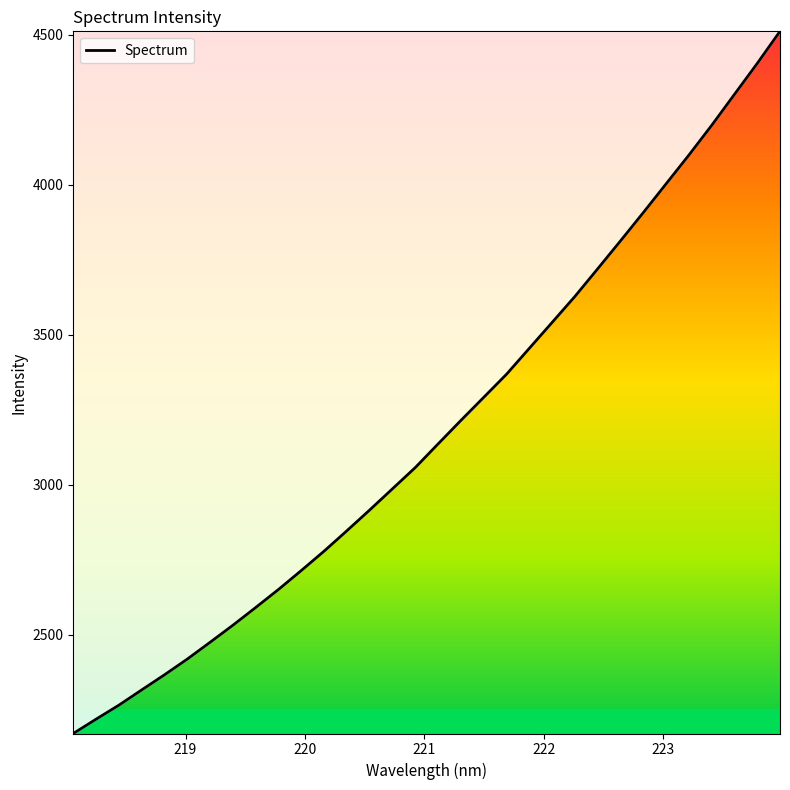

What is the difference between the maximum and minimum values?

2340.3